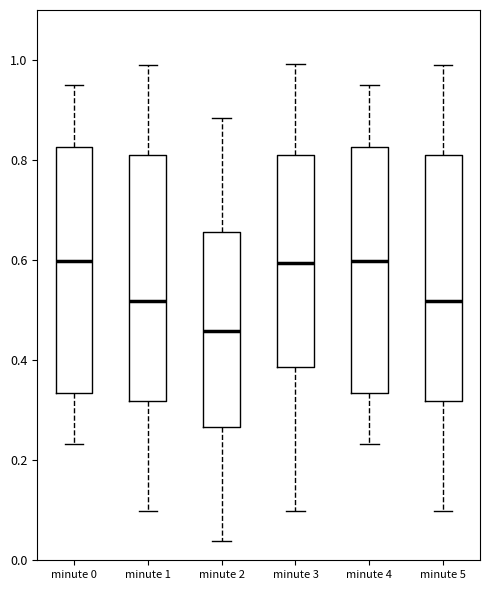

Where does the median line of the box for minute 3 sit on the y-axis? The values are not printed on the chart, so give them approximately, as read against the axis.

0.60